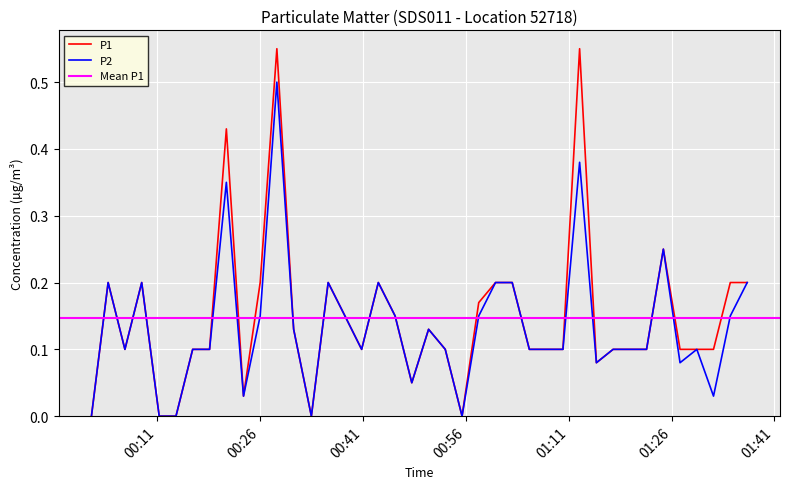

Rank the series by their maximum value, from highest to lowest.

P1, P2